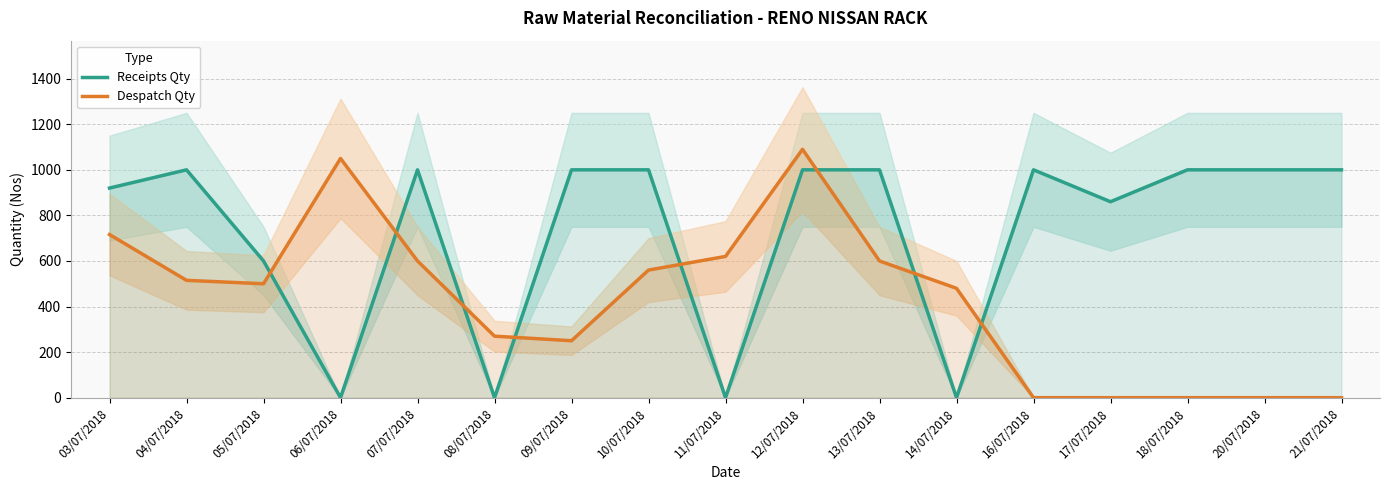

Reading left to right, list all the values displayed in this chart.

Receipts Qty: 920	1000	600	0	1000	0	1000	1000	0	1000	1000	0	1000	860	1000	1000	1000
Despatch Qty: 716	515	500	1050	600	270	250	560	620	1090	600	480	0	0	0	0	0